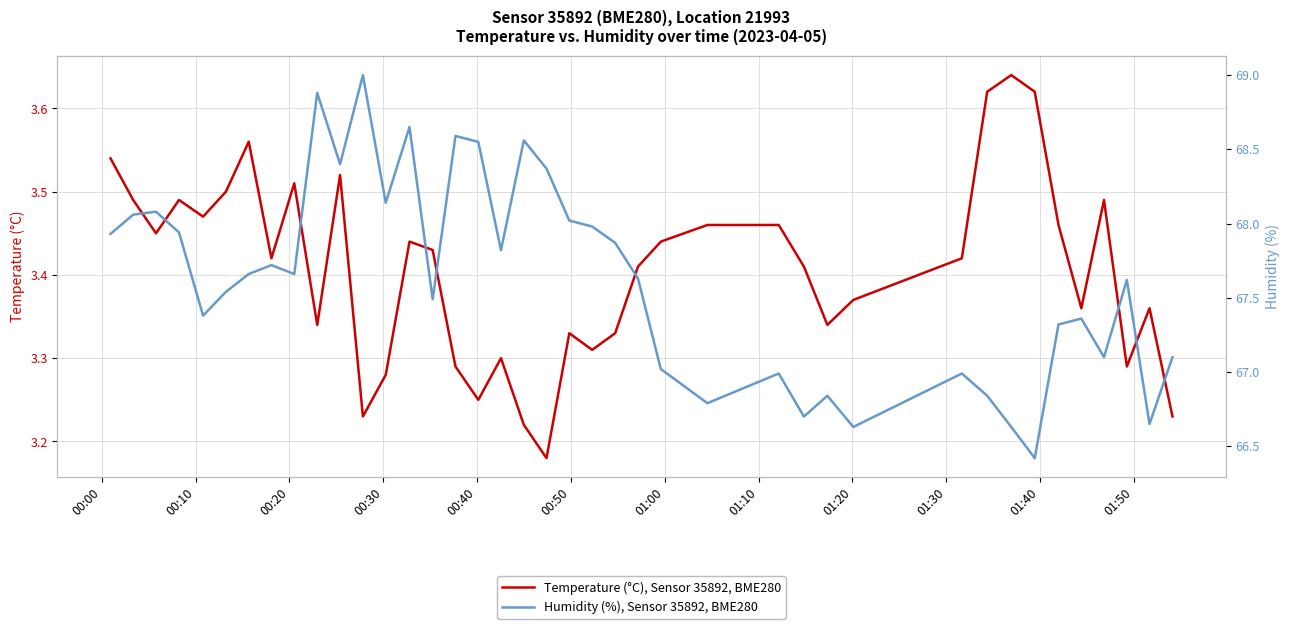

List the series in order of their overall mean, lowest first.

Temperature (°C), Sensor 35892, BME280, Humidity (%), Sensor 35892, BME280